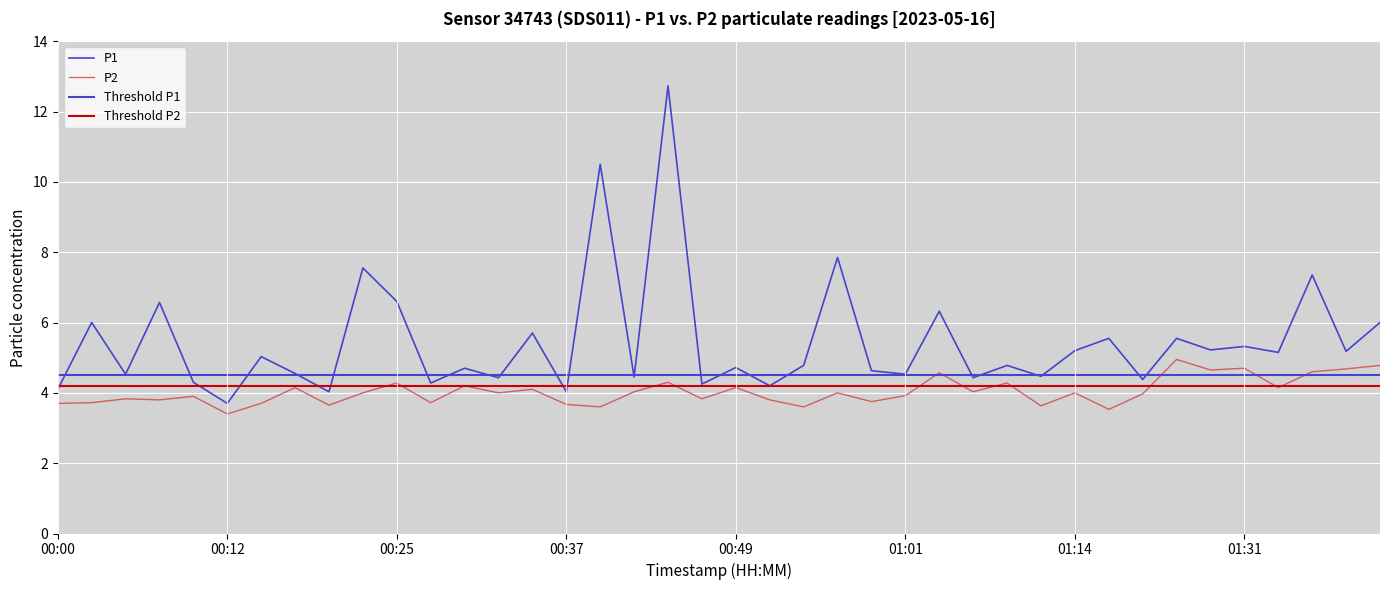

In P2, how many points are higher than both neighbors (excluding endpoints)?

14